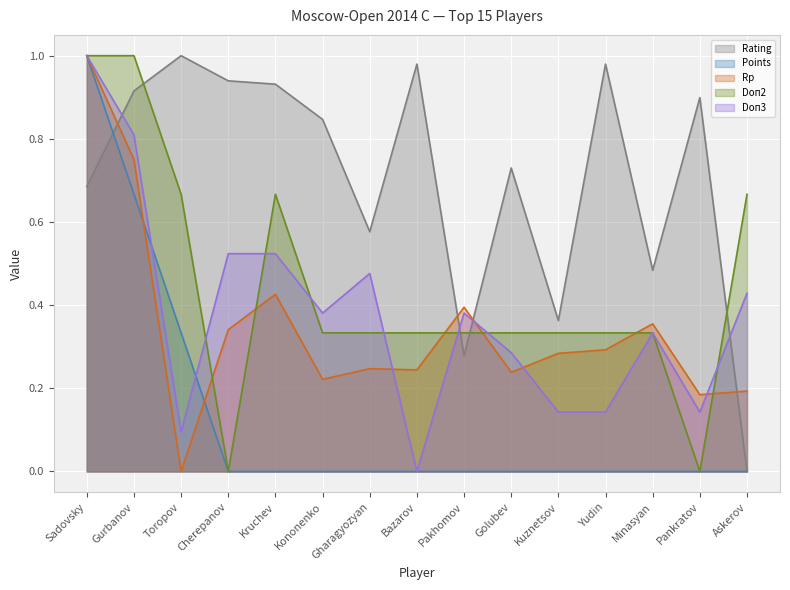

Which category has the lowest value in the Doп2 series?

Cherepanov